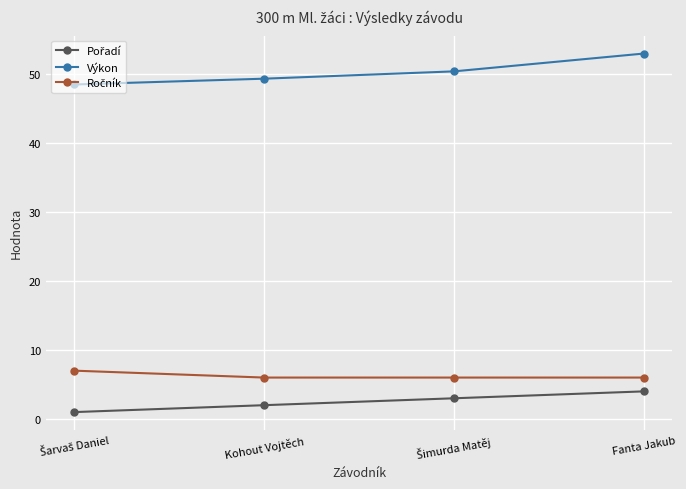

What position from the right is Kohout Vojtěch?

3